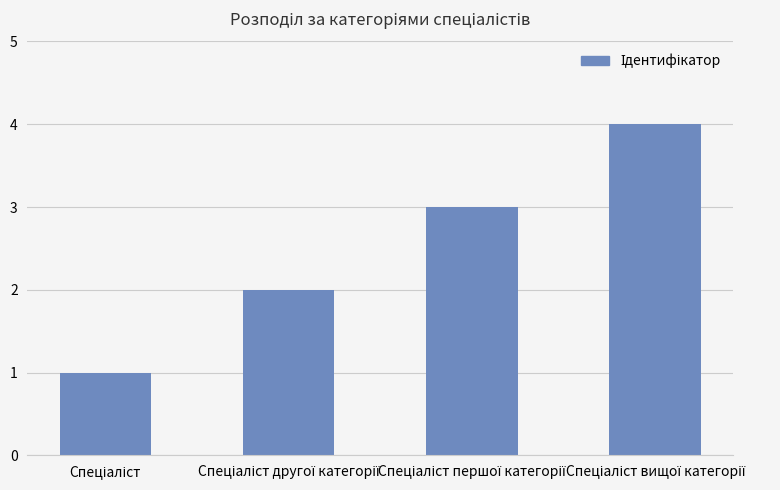

What is the maximum value shown in the chart?

4